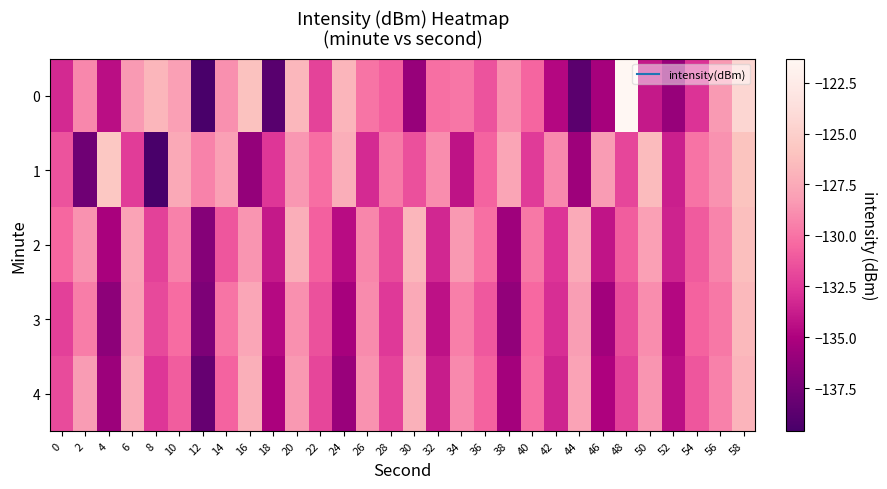

Rank the series at 26 from lowest to highest value.

1, 0, 2, 3, 4